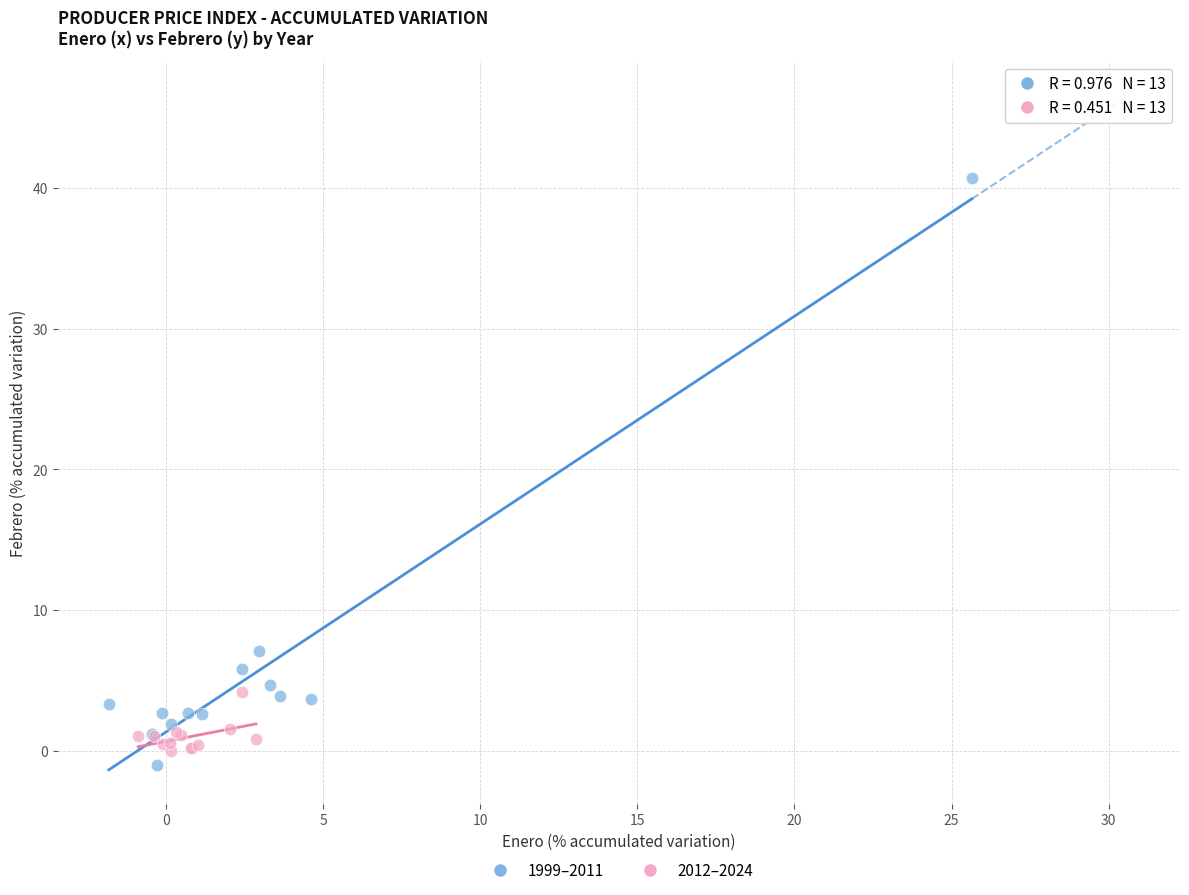

What are all the series names shown in the legend?

1999–2011, 2012–2024